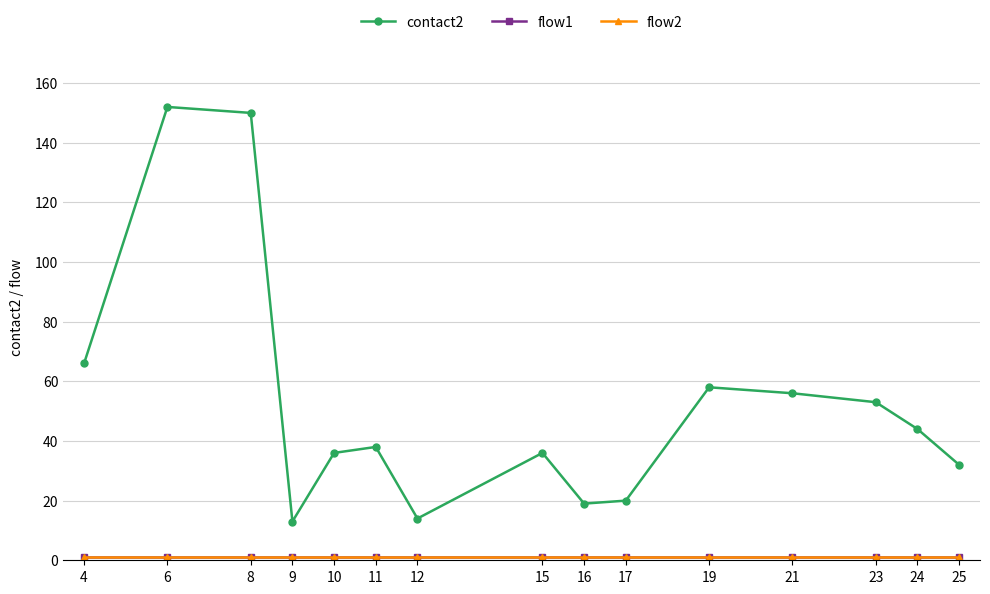

Does the chart have visible grid lines?

Yes